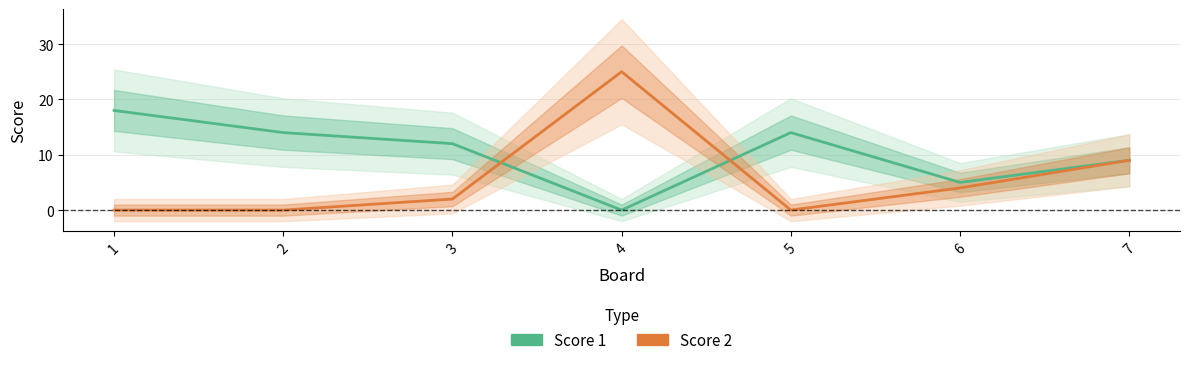

Between 2 and 5, which series saw the biggest shift?

Score 1